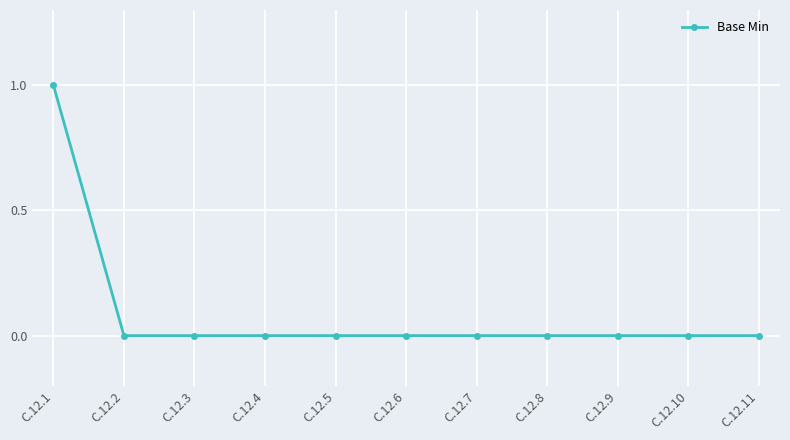

How many lines are shown in the chart?

1